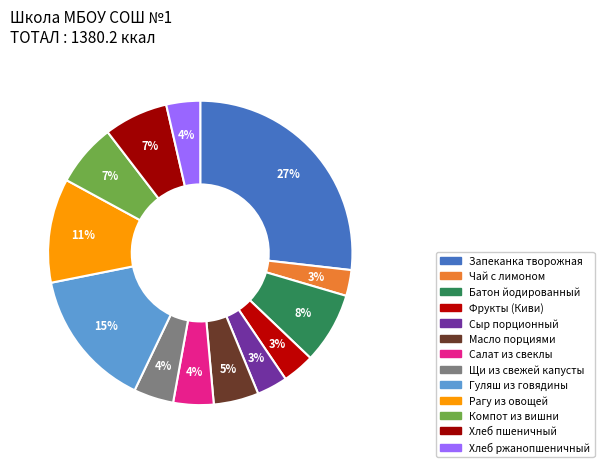

Does Хлеб пшеничный represent more than half of the total?

No